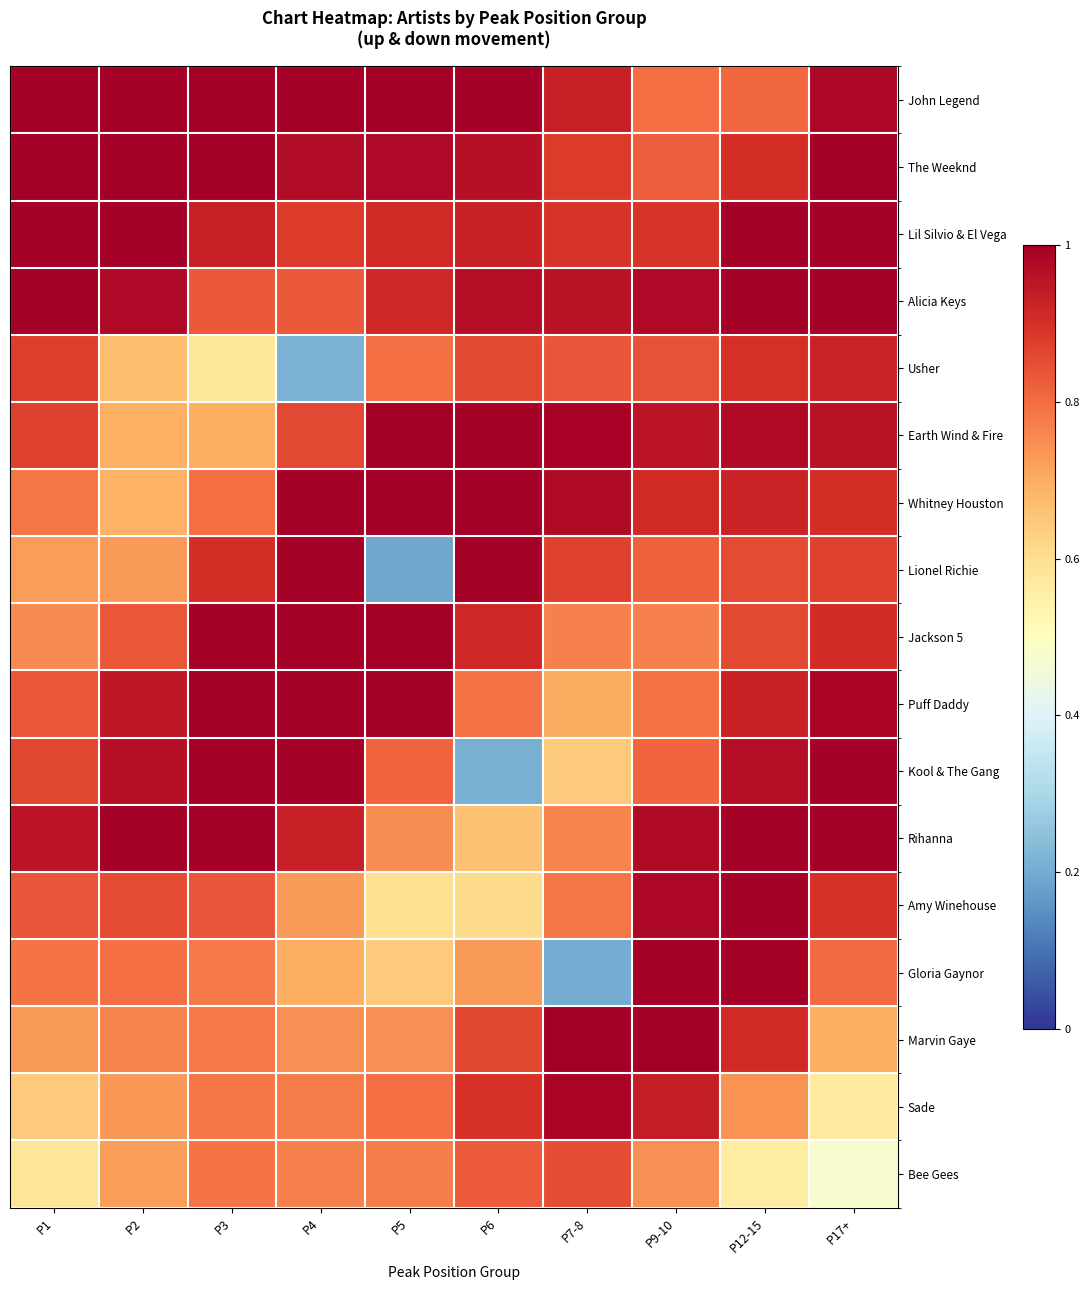

At how many categories does at least one series exceed 0?

10